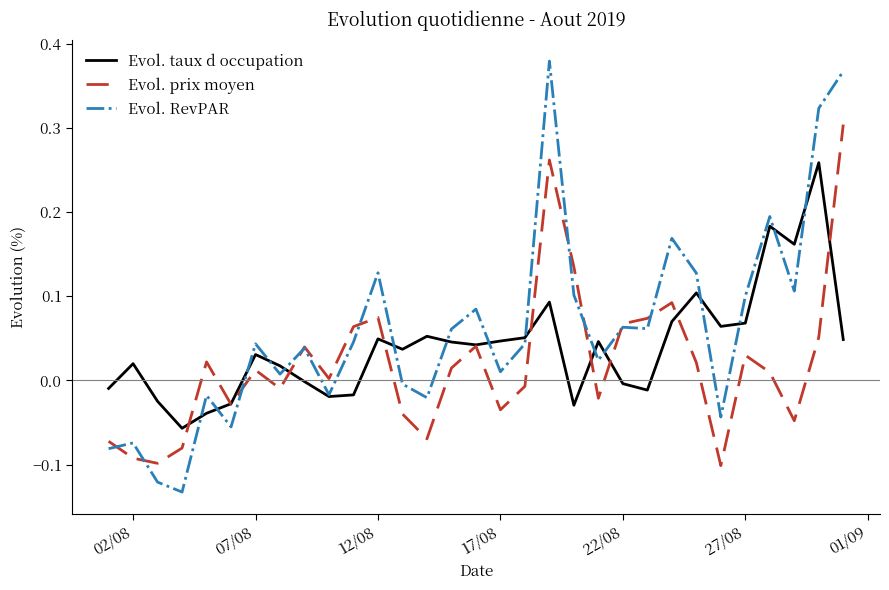

List the series in order of their overall mean, highest first.

Evol. RevPAR, Evol. taux d occupation, Evol. prix moyen